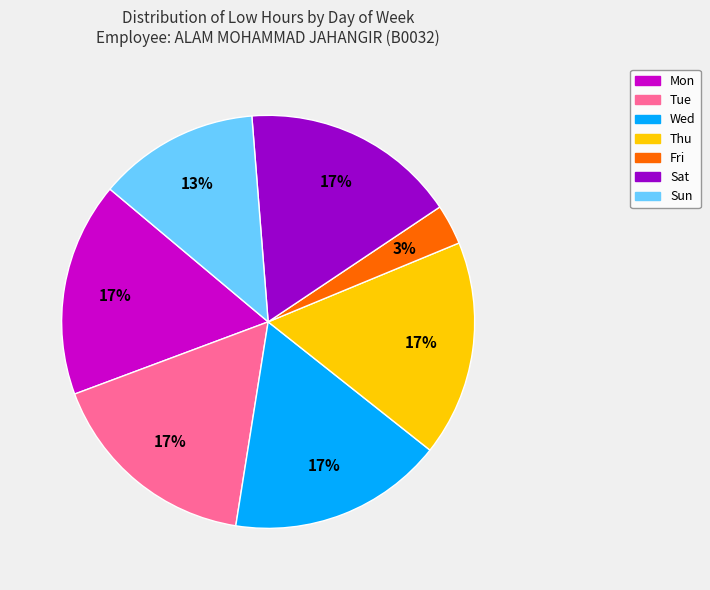

Is the sum of Sun and Mon greater than half?

No